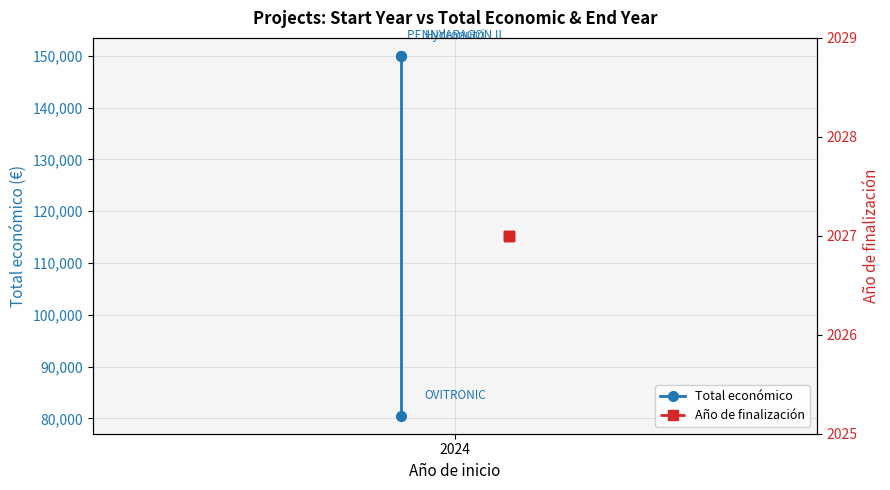

How many distinct data groups are displayed?

2